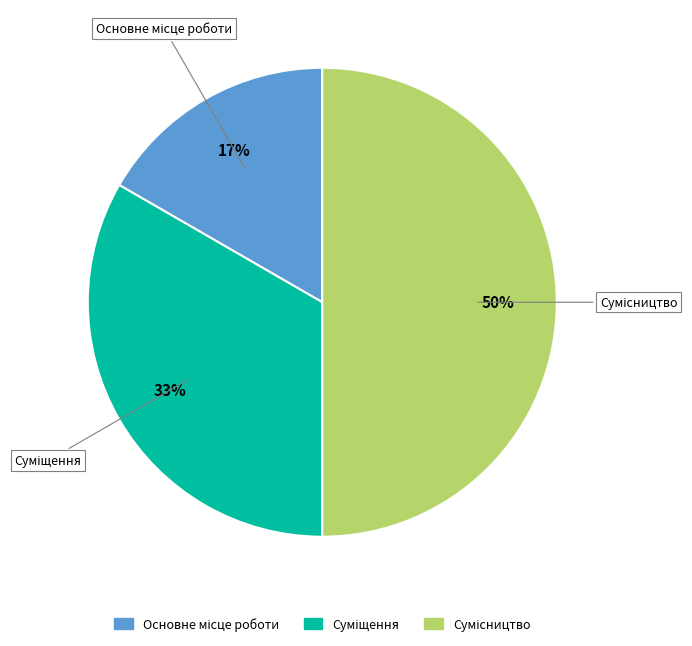

To the nearest percent, what is the difference between the largest and smallest slice percentages?

33%